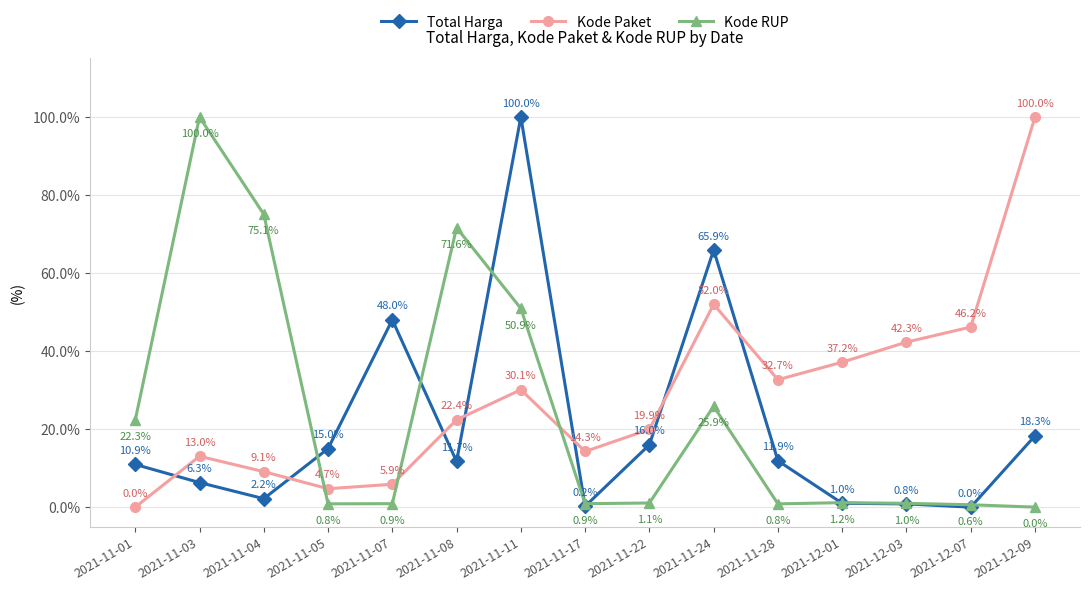

Where is the first local maximum for Kode Paket?

2021-11-03